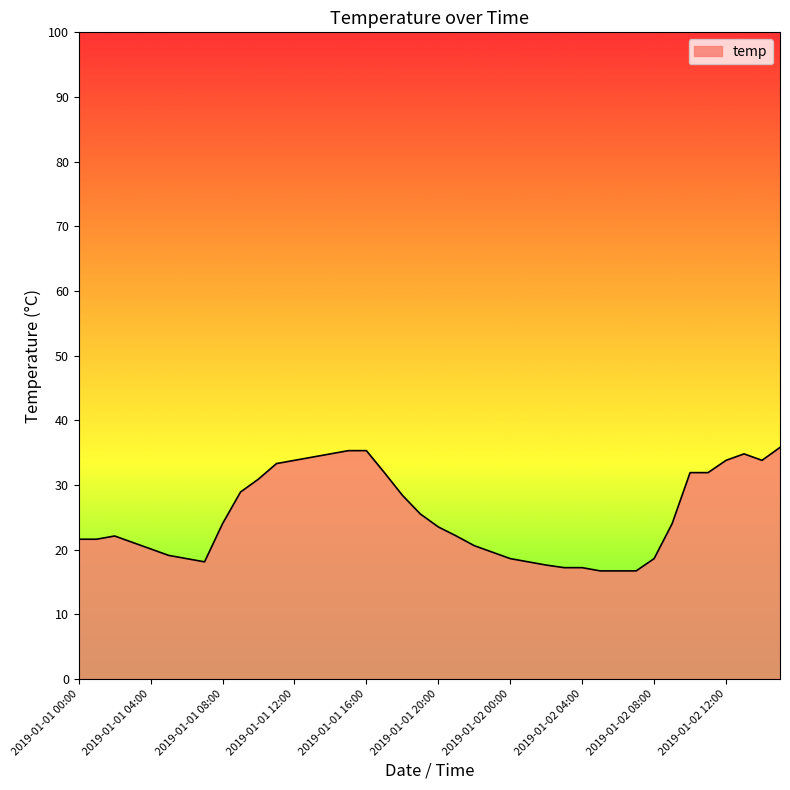

What is the greatest value displayed?

35.8